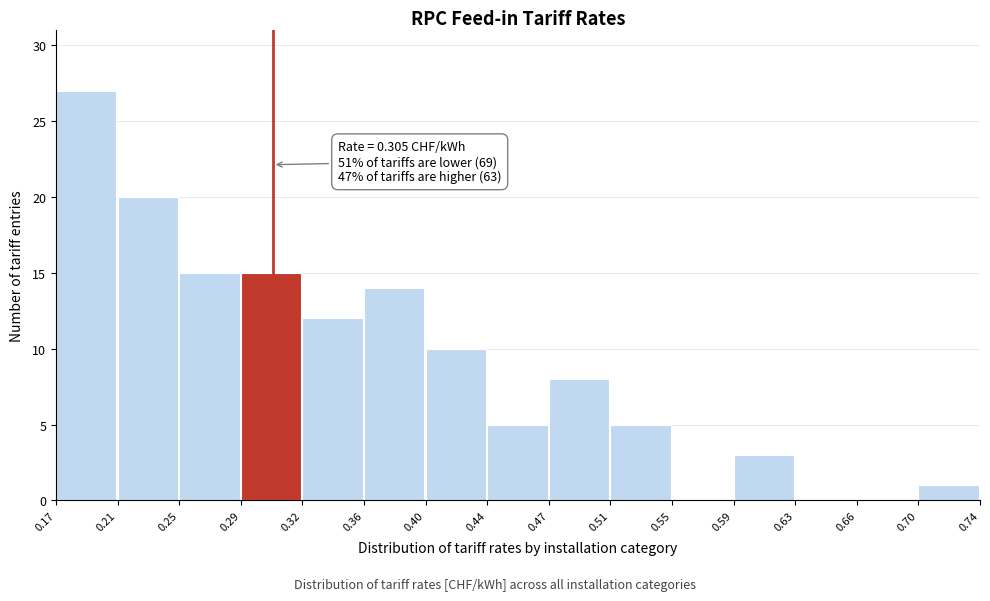

Over which range of the x-axis is the bar tallest?

0.17 to 0.21